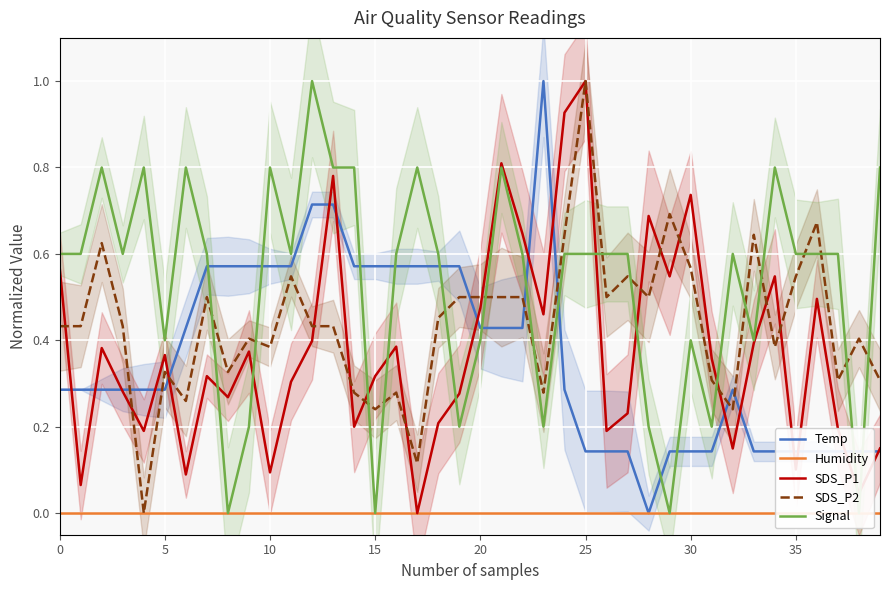

Which series ends up on top after the final intersection of SDS_P2 and Signal?

Signal